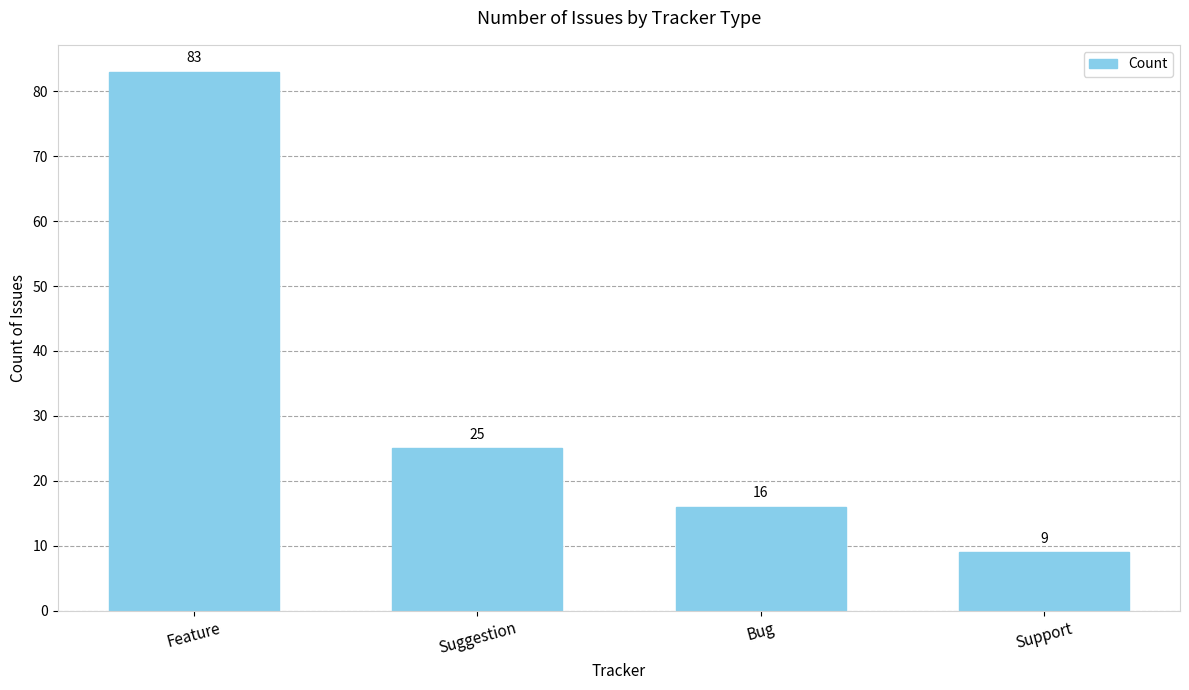

Reading left to right, list all the values displayed in this chart.

83	25	16	9